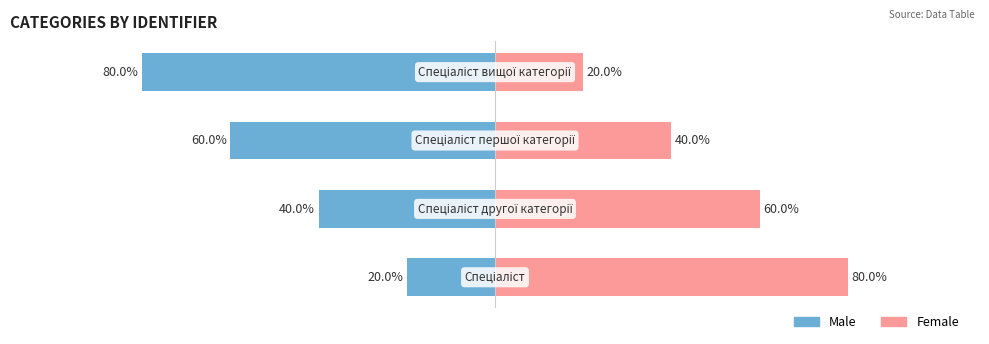

At how many categories does at least one series exceed 10?

4